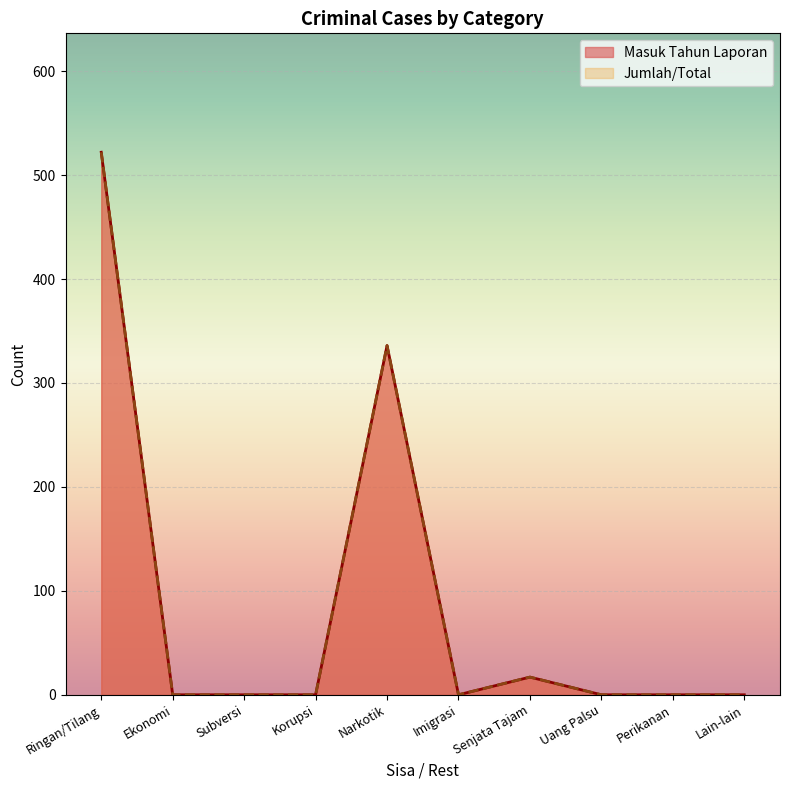

What is the sum of all Jumlah/Total values?

875